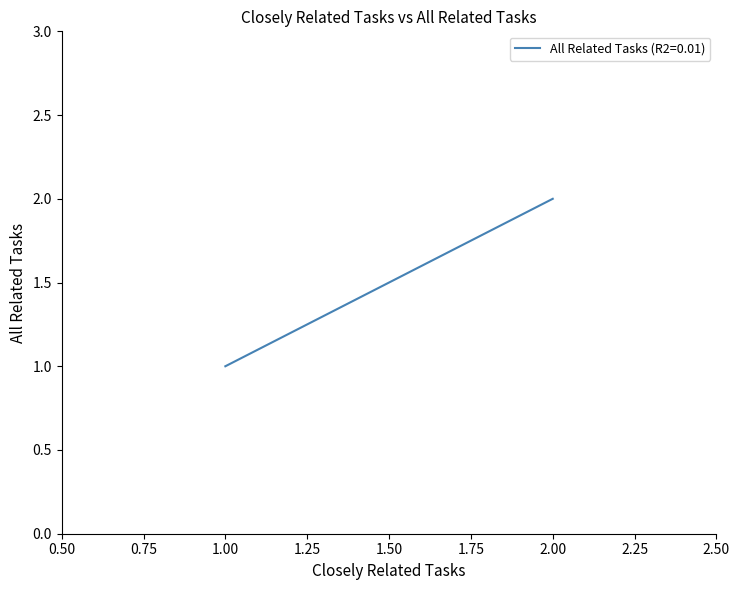

Reading right to left, list all the values displayed in this chart.

1	1	1	1	1	1	1	1	1	2